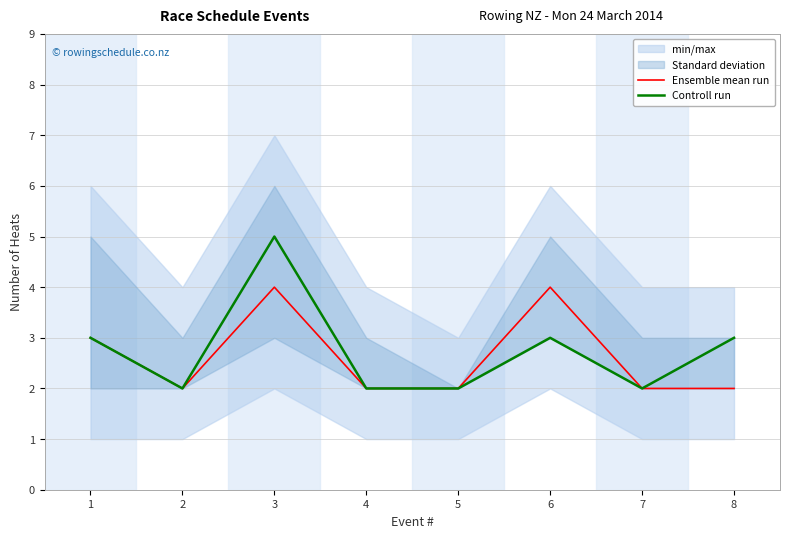

List the labels in order of Controll run value, largest first.

3, 1, 6, 8, 2, 4, 5, 7